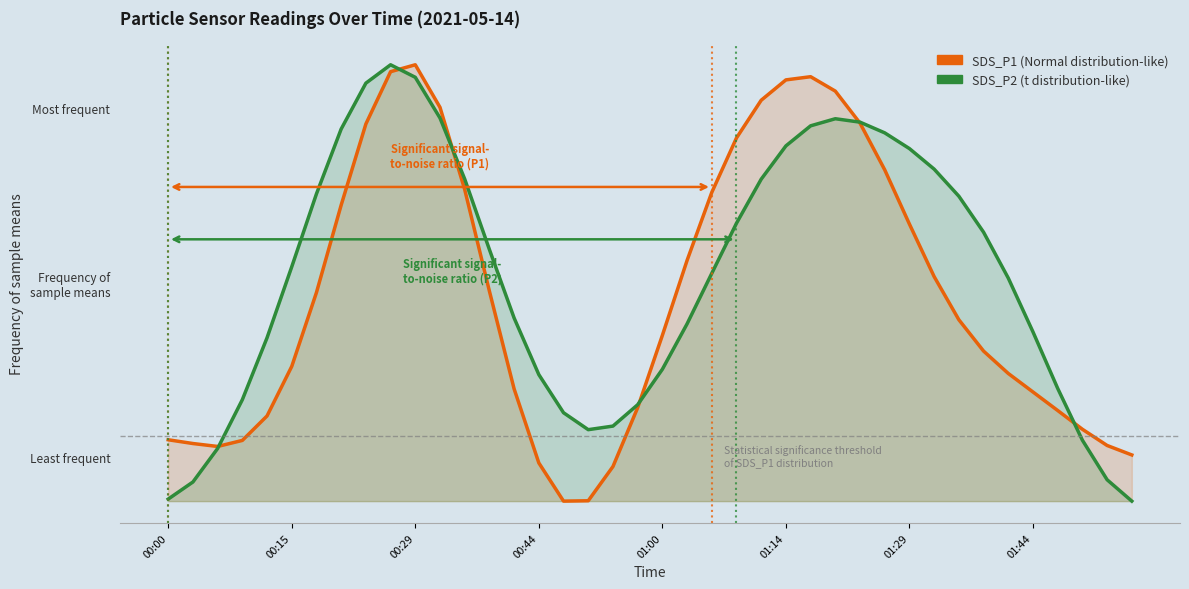

Reading left to right, list all the values displayed in this chart.

SDS_P1 curve: 0.1	0.1	0.1	0.1	0.2	0.3	0.5	0.7	0.9	1.0	1.0	0.9	0.7	0.5	0.3	0.1	0.0	0.0	0.1	0.2	0.4	0.6	0.7	0.8	0.9	1.0	1.0	0.9	0.9	0.8	0.6	0.5	0.4	0.3	0.3	0.3	0.2	0.2	0.1	0.1
SDS_P2 curve: 0.0	0.0	0.1	0.2	0.4	0.5	0.7	0.9	1.0	1.0	1.0	0.9	0.7	0.6	0.4	0.3	0.2	0.2	0.2	0.2	0.3	0.4	0.5	0.6	0.7	0.8	0.9	0.9	0.9	0.8	0.8	0.8	0.7	0.6	0.5	0.4	0.3	0.1	0.0	0.0